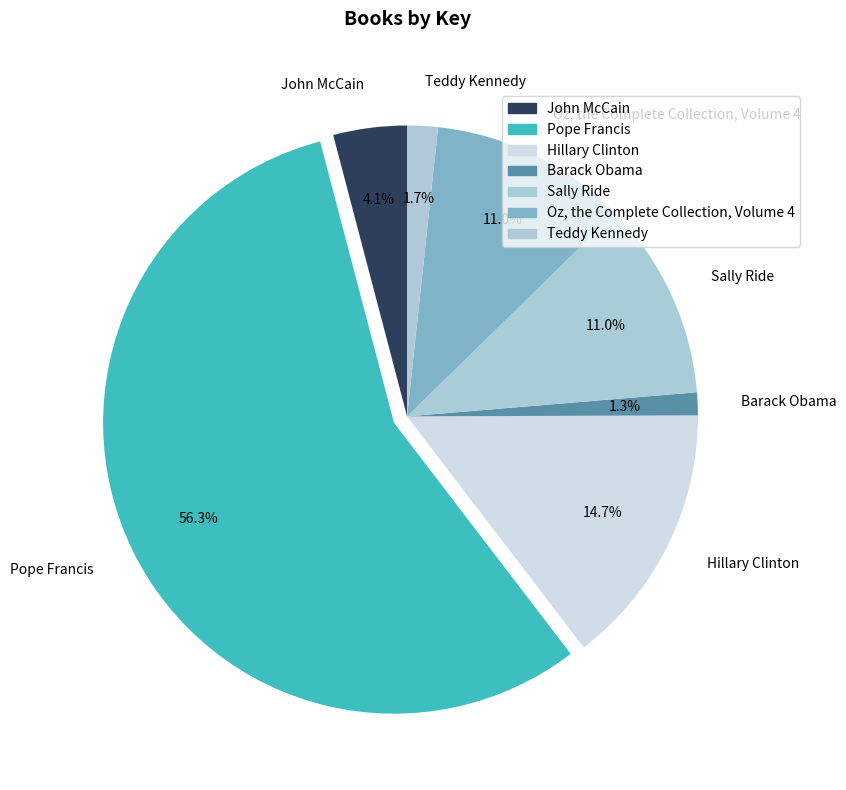

Combined, what portion of the pie is Hillary Clinton and Teddy Kennedy?

16.4%